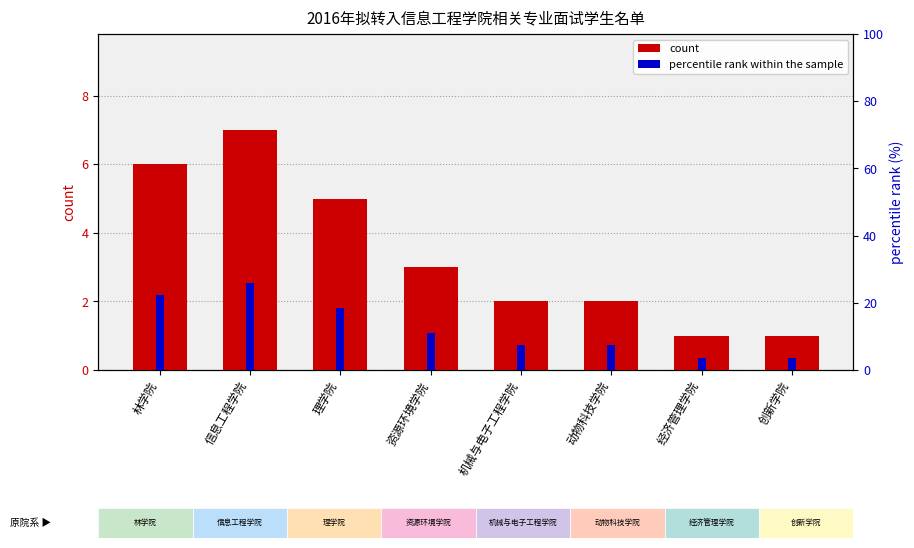

The value of percentile rank within the sample at 机械与电子工程学院 is 7.4. True or false?

True